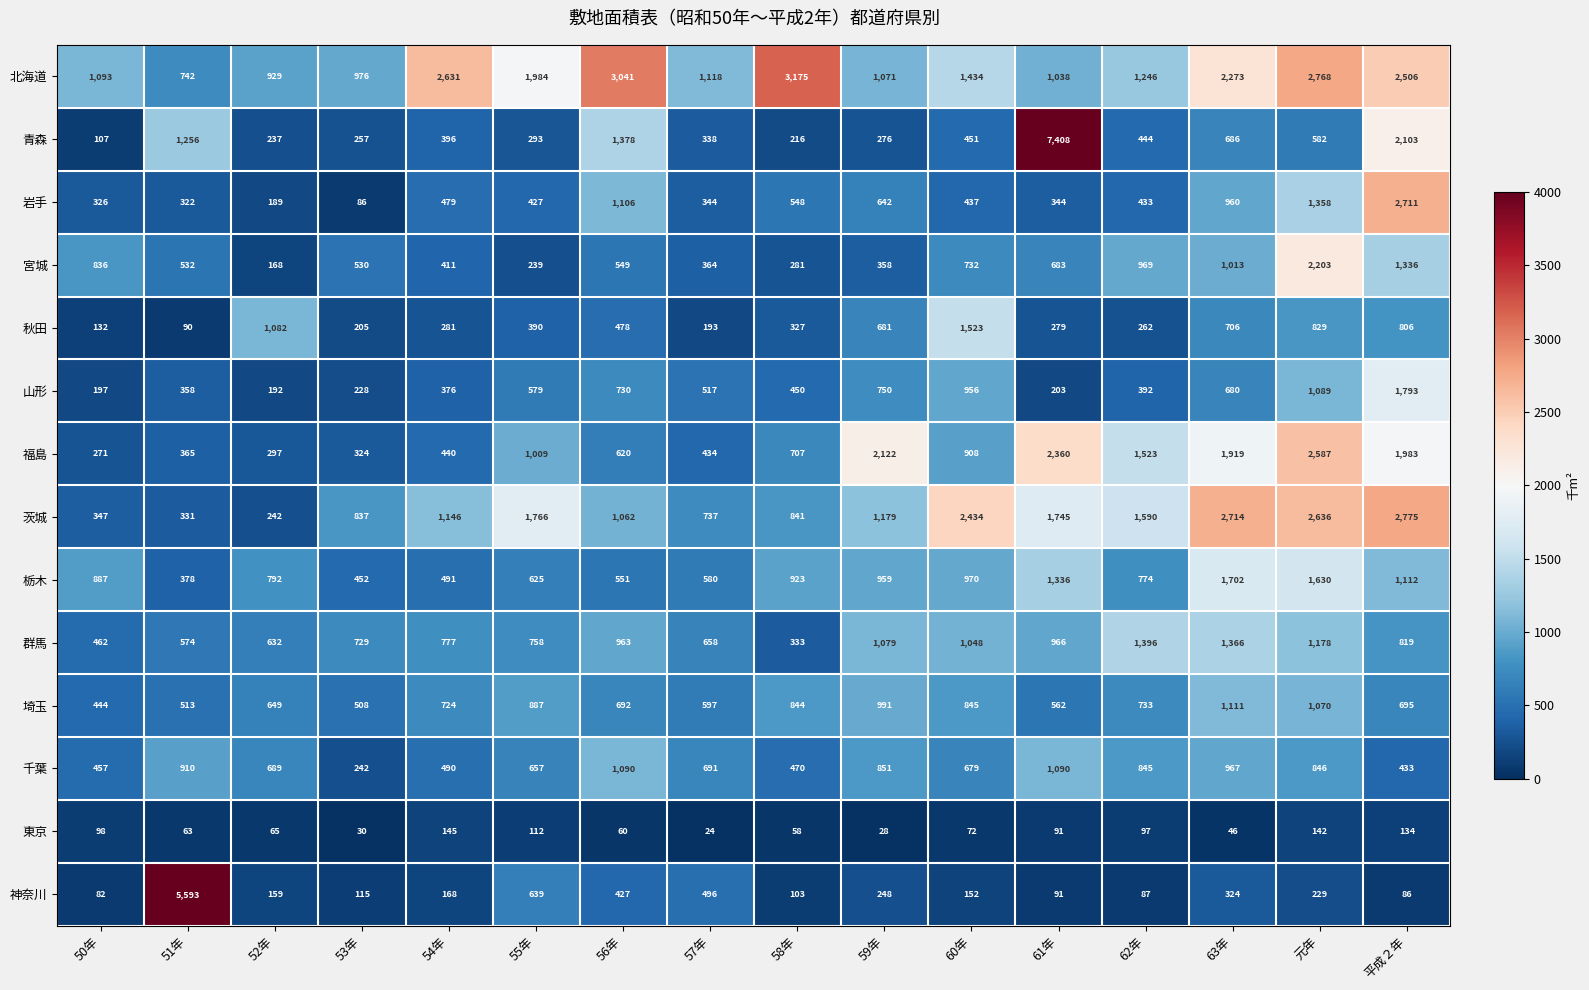

The 埼玉 series shows 211 at 62年. True or false?

False